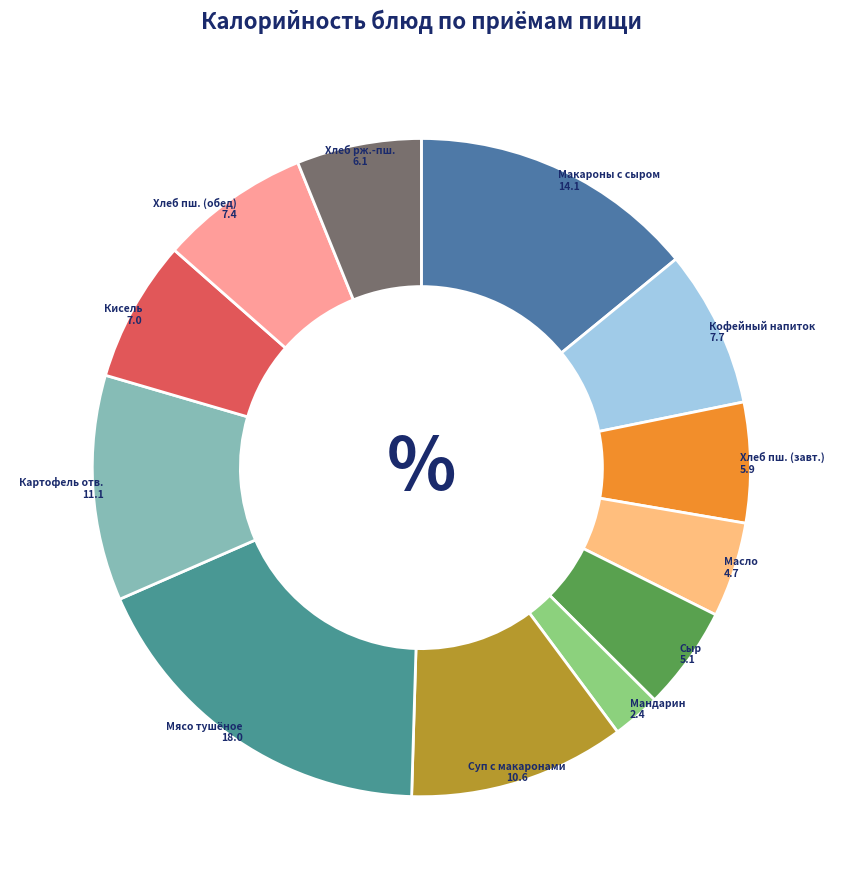

Does any single category account for the majority?

No